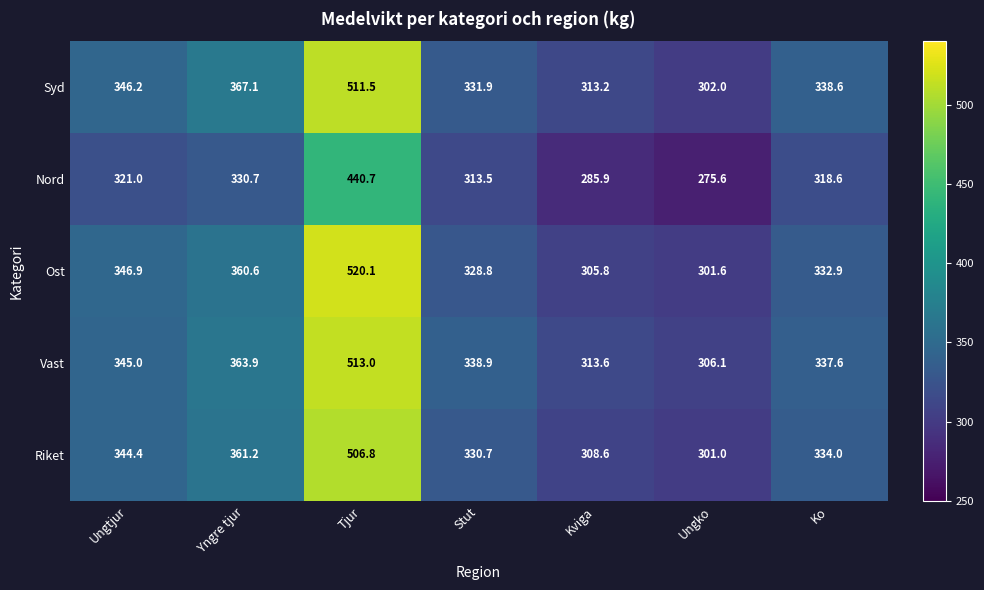

What is the smallest value displayed?

275.6